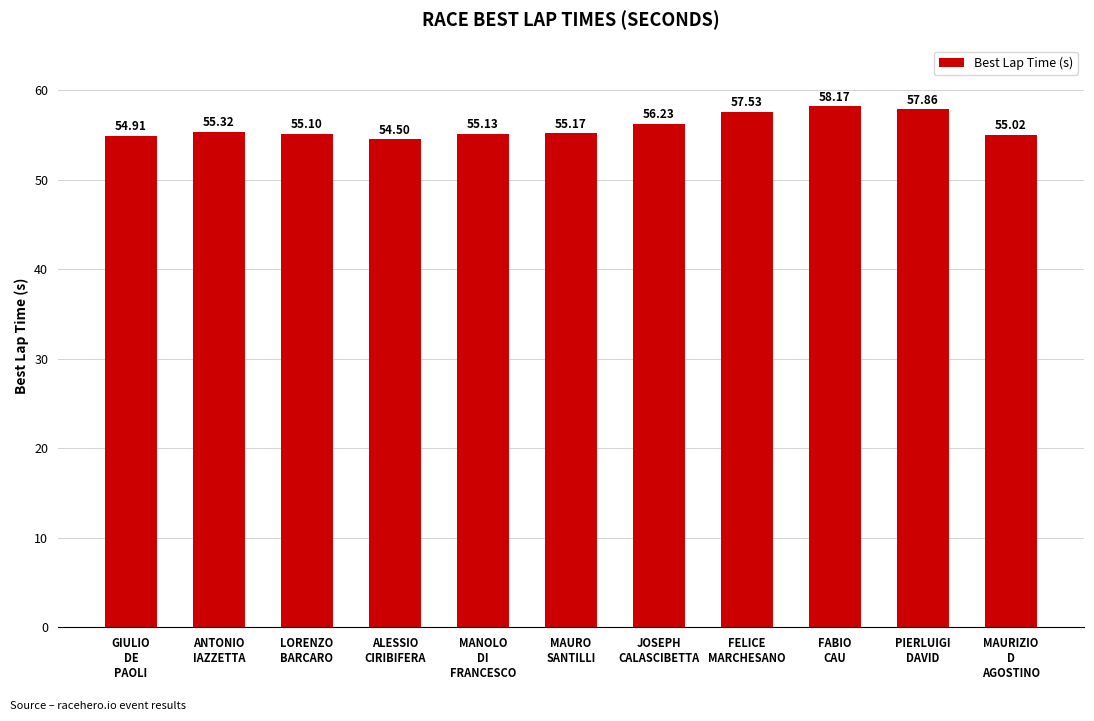

Rank the categories by value from lowest to highest.

ALESSIO
CIRIBIFERA, GIULIO
DE
PAOLI, MAURIZIO
D
AGOSTINO, LORENZO
BARCARO, MANOLO
DI
FRANCESCO, MAURO
SANTILLI, ANTONIO
IAZZETTA, JOSEPH
CALASCIBETTA, FELICE
MARCHESANO, PIERLUIGI
DAVID, FABIO
CAU